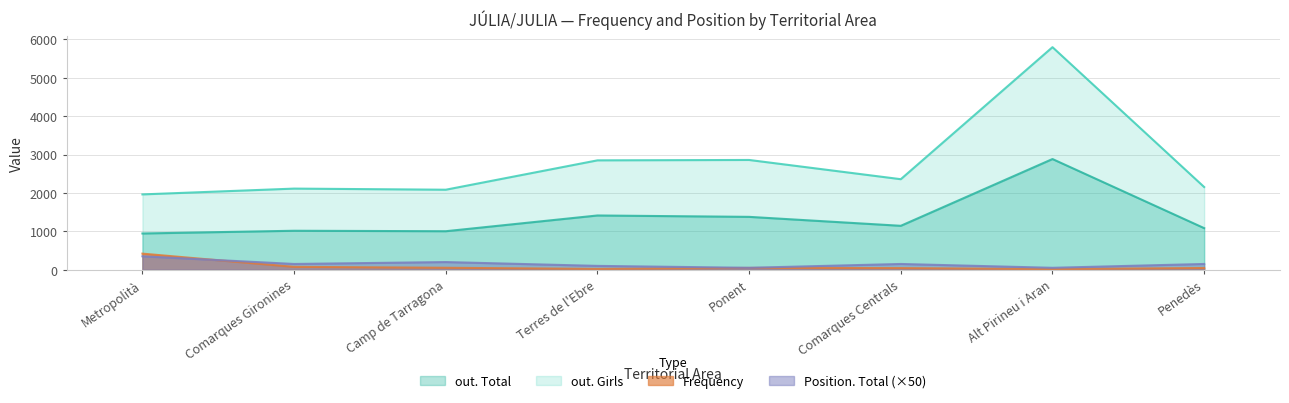

Reading right to left, what are all the values shown in this chart?

out. Total: 1083	2883	1144	1377	1413	1003	1015	944
out. Girls: 2154	5797	2358	2859	2849	2084	2113	1962
Frequency: 45	16	42	47	21	51	75	419
Position. Total: 150	50	150	50	100	200	150	350